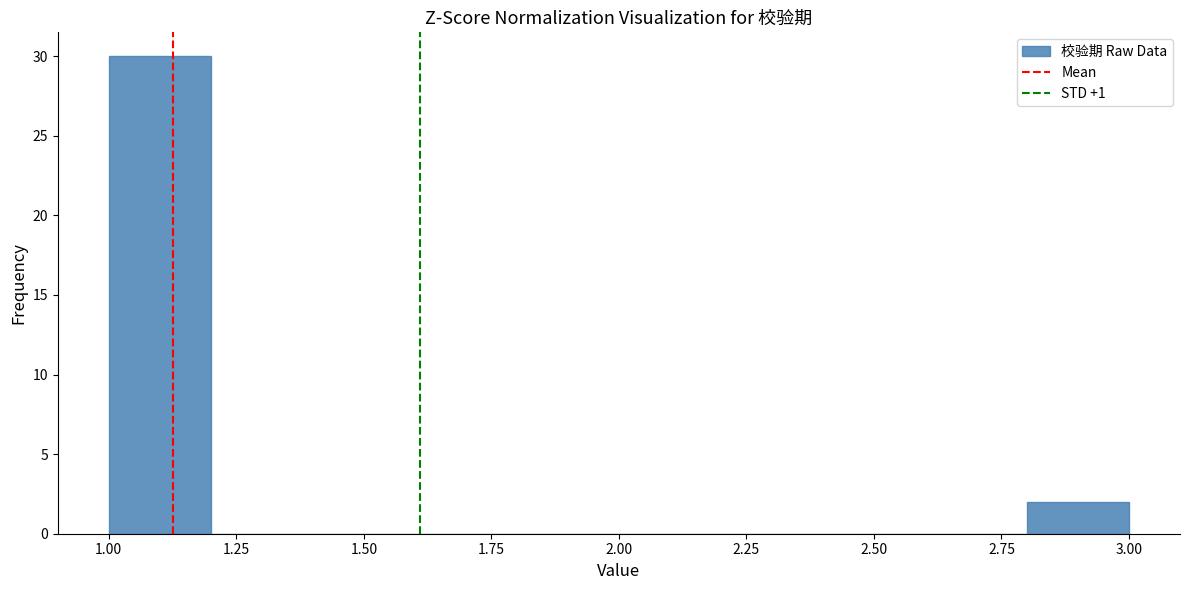

Over which range of the x-axis is the bar tallest?

1.0 to 1.2